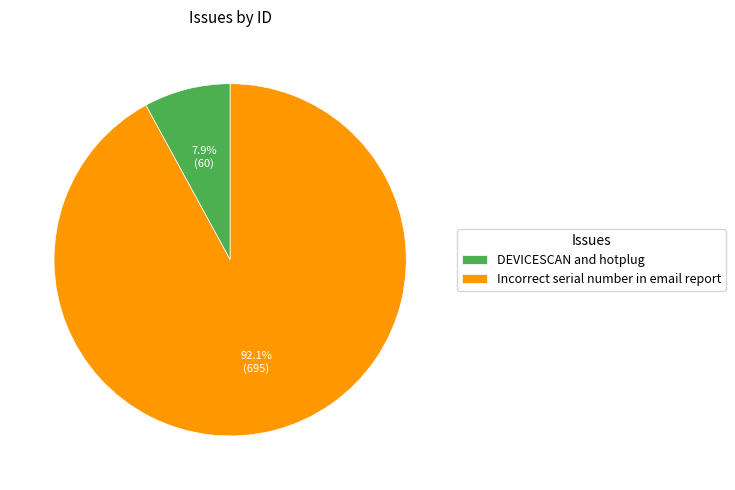

How many slices are in this pie chart?

2